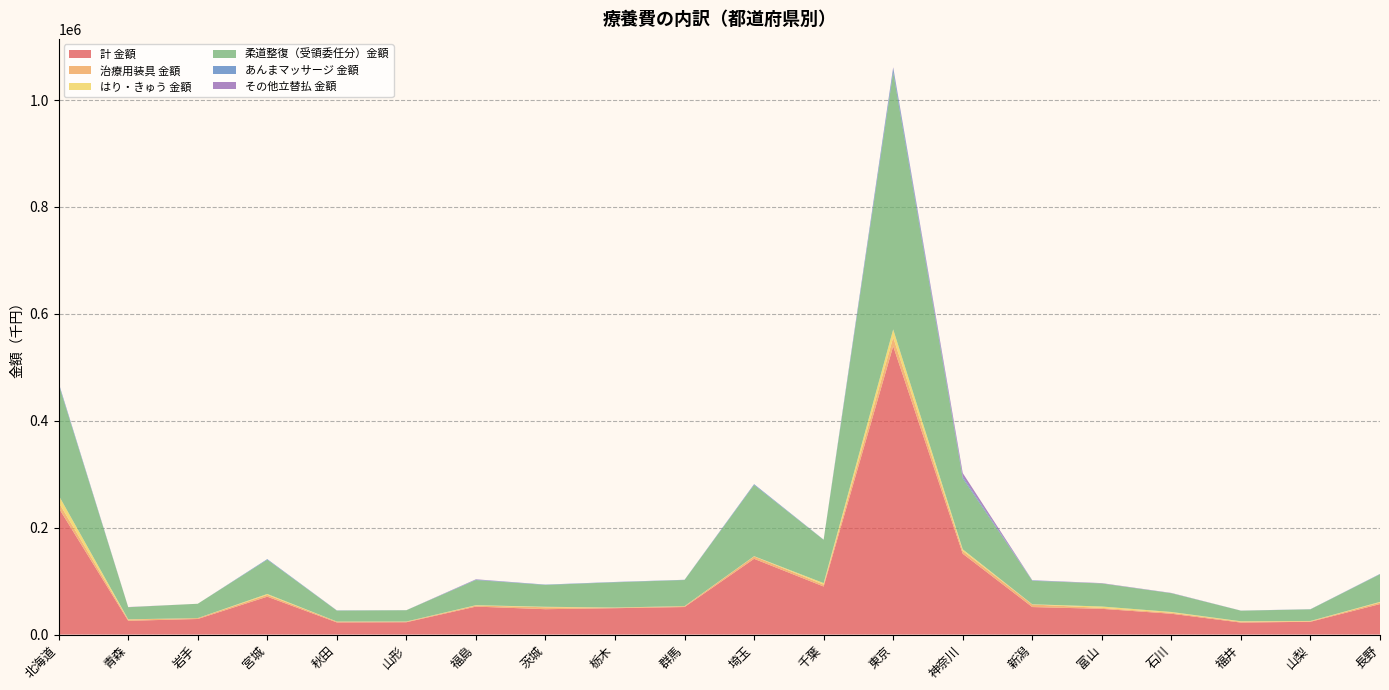

Reading right to left, extract all data points from this chart.

計 金額: 57050.8	23936.4	22442.0	38962.4	48149.3	51489.3	151224.8	539343.0	89885.6	141717.7	51506.6	49341.4	47470.7	52307.3	23068.9	22752.7	70867.1	29131.5	25757.3	236939.9
治療用装具 金額: 2961.9	1010.7	1576.9	1916.1	1738.5	4823.5	5380.9	16586.6	3642.7	4468.0	1540.7	937.4	3620.1	1964.8	1091.6	1584.1	3429.8	1670.8	2355.8	10387.1
はり・きゅう 金額: 1170.6	504.2	887.3	1410.8	2632.7	331.3	2896.7	15003.3	2742.3	473.4	182.0	334.0	916.0	690.7	273.5	86.4	1675.5	0.0	465.0	13294.2
柔道整復（受領委任分）金額: 51600.8	21706.8	19736.5	35020.4	43053.6	43984.2	132668.3	480945.6	80896.4	133167.7	48815.0	47152.1	40841.3	47046.9	21062.1	20410.0	64036.0	26821.0	22559.3	207464.6
あんまマッサージ 金額: 628.8	312.1	131.4	236.6	134.6	729.6	3046.2	7702.9	421.5	1454.6	423.2	579.8	638.7	723.0	124.1	383.5	1149.8	0.0	53.9	2523.9
その他立替払 金額: 75.0	11.9	90.4	358.3	557.3	329.4	6920.5	1711.3	7.0	126.9	45.9	85.1	13.5	704.5	4.3	63.0	28.0	0.0	307.0	312.7